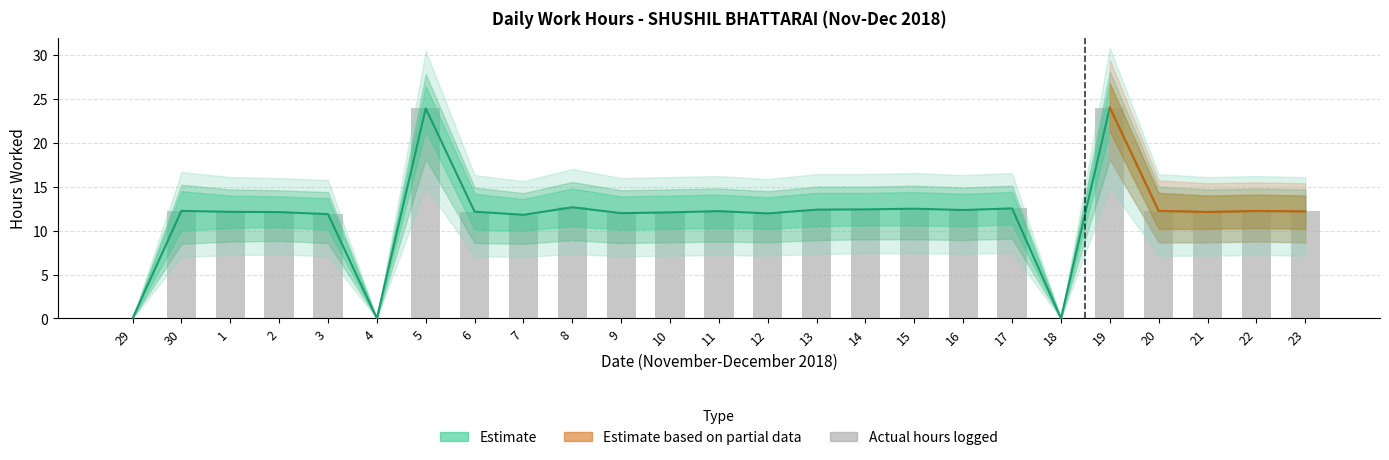

True or false: Estimate has a value of 12.4 at 14.

True